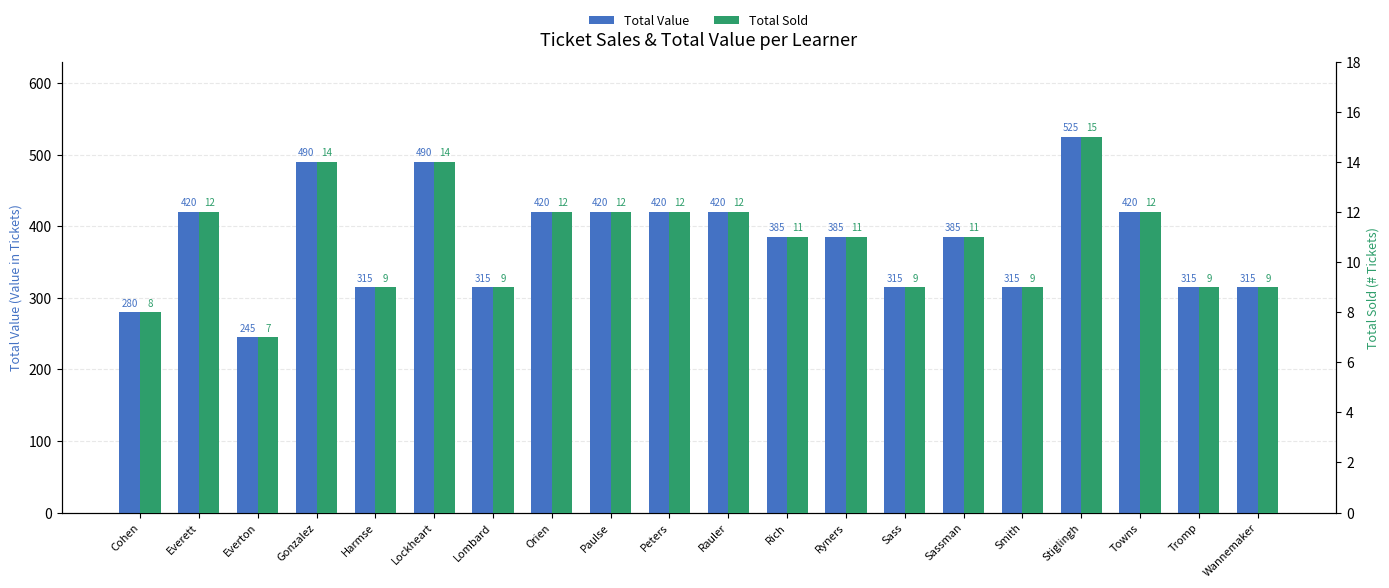

True or false: Total Value has a value of 252 at Peters.

False